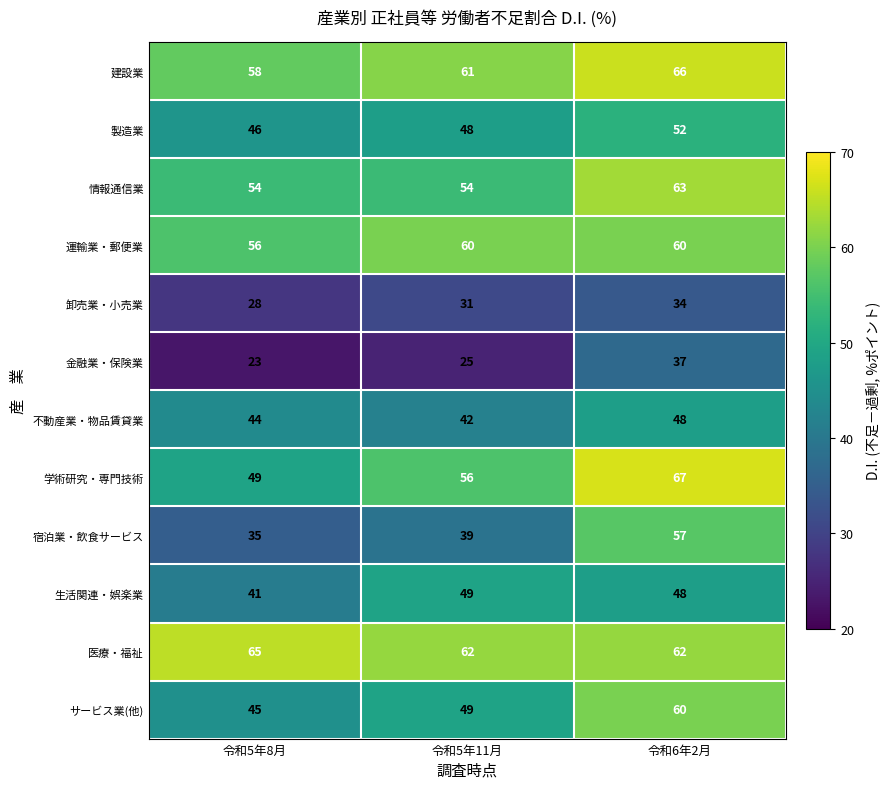

The 運輸業・郵便業 series shows 56 at 令和5年8月. True or false?

True